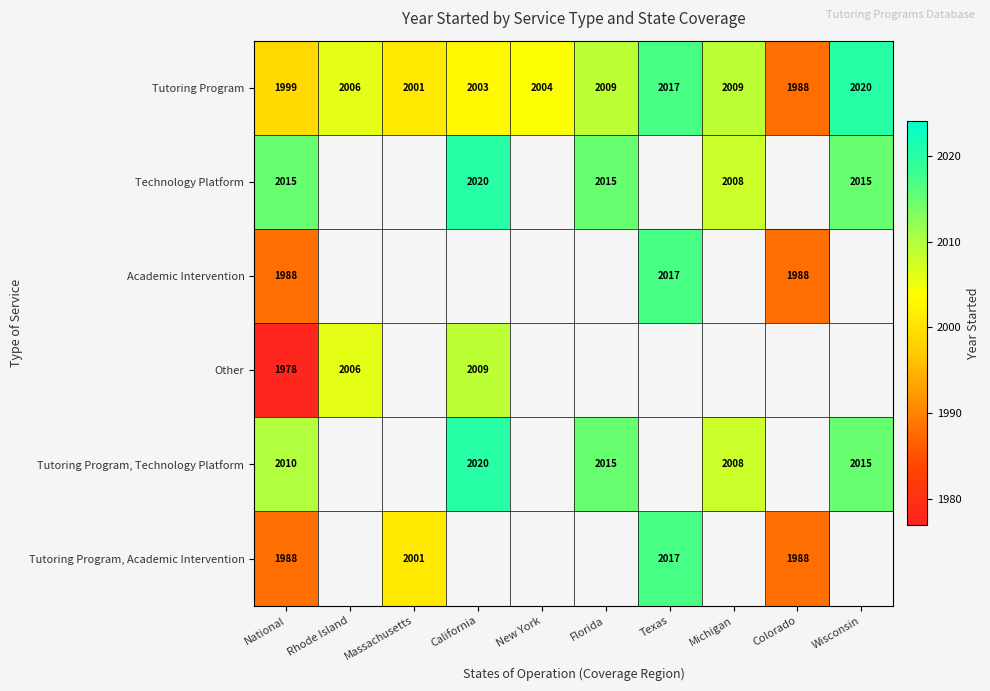

The Tutoring Program, Technology Platform series shows 633 at Wisconsin. True or false?

False